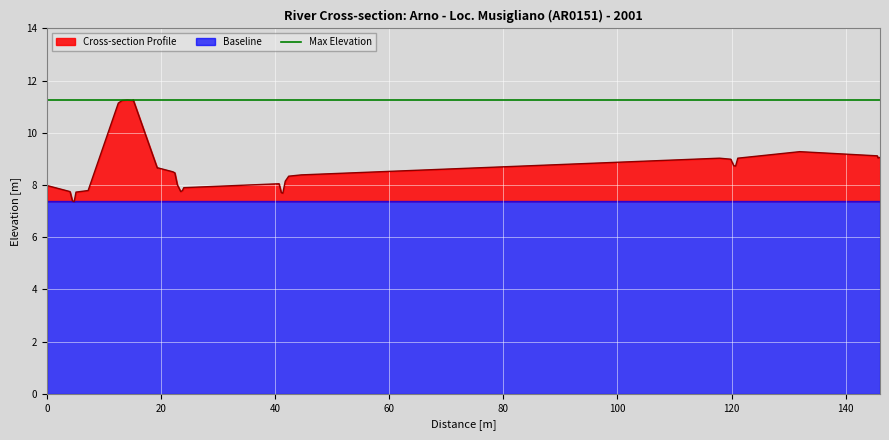

Is it true that the value at 42.35 is 10.9?

False